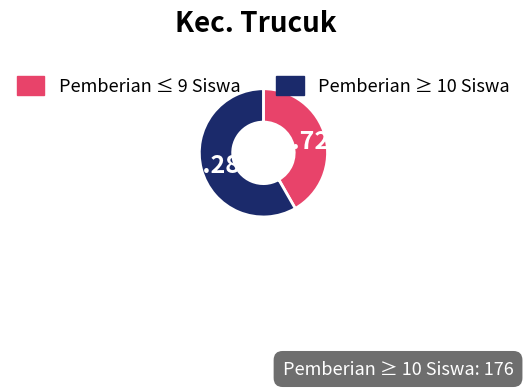

How many segments does this pie chart have?

2